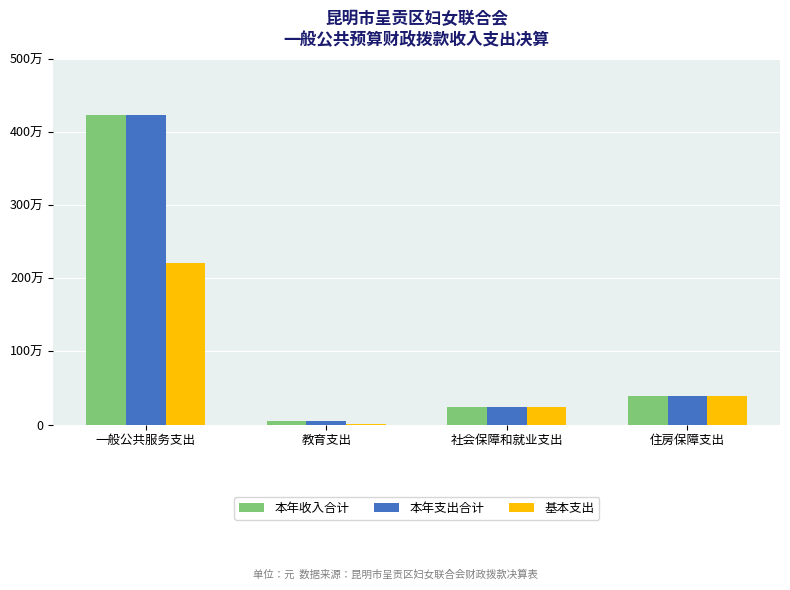

What is the total value across all series at 社会保障和就业支出?

716723.4